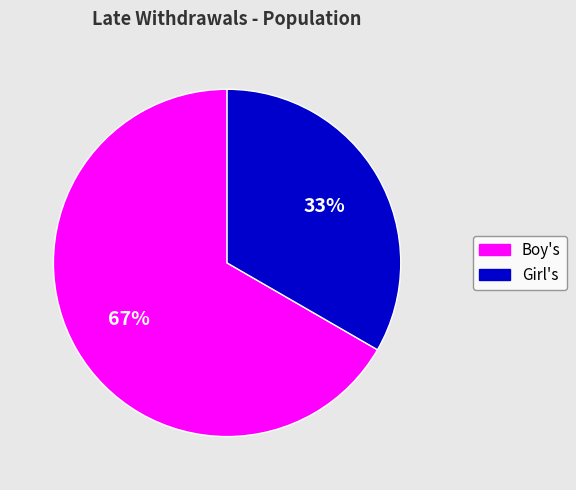

Which category accounts for the majority?

Boy's